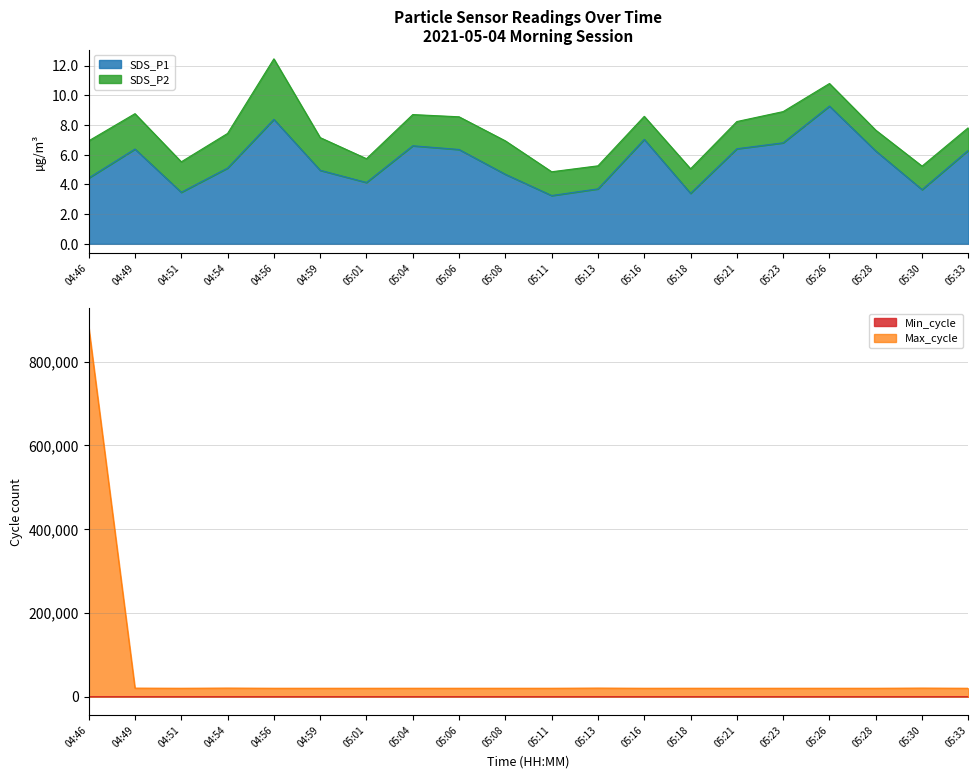

What is the highest value of the Max_cycle series?

883576.0